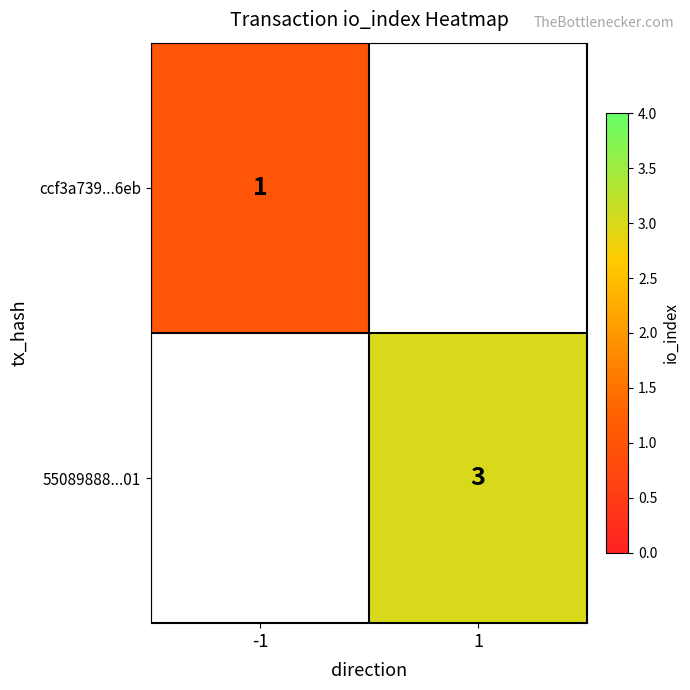

Is it true that ccf3a739...6eb equals 1 at -1?

True